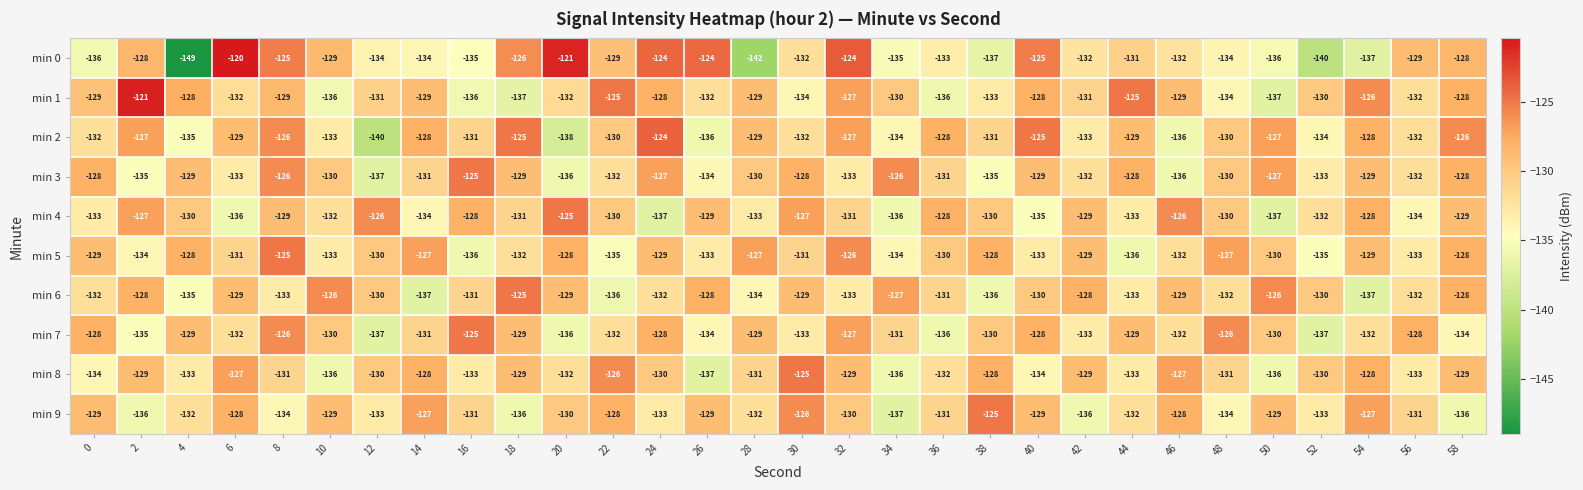

The value of min 9 at 14 is -30. True or false?

False